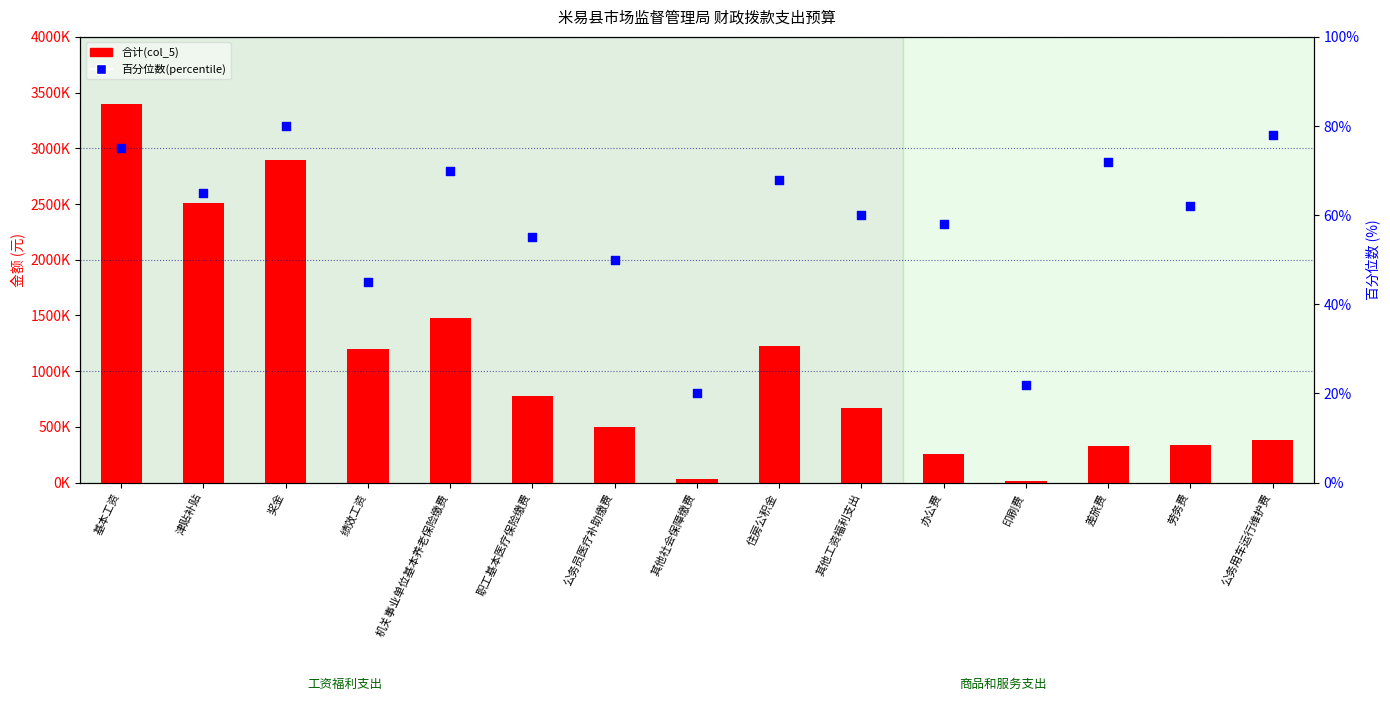

What are all the series names shown in the legend?

合计(col_5), 百分位数(percentile)